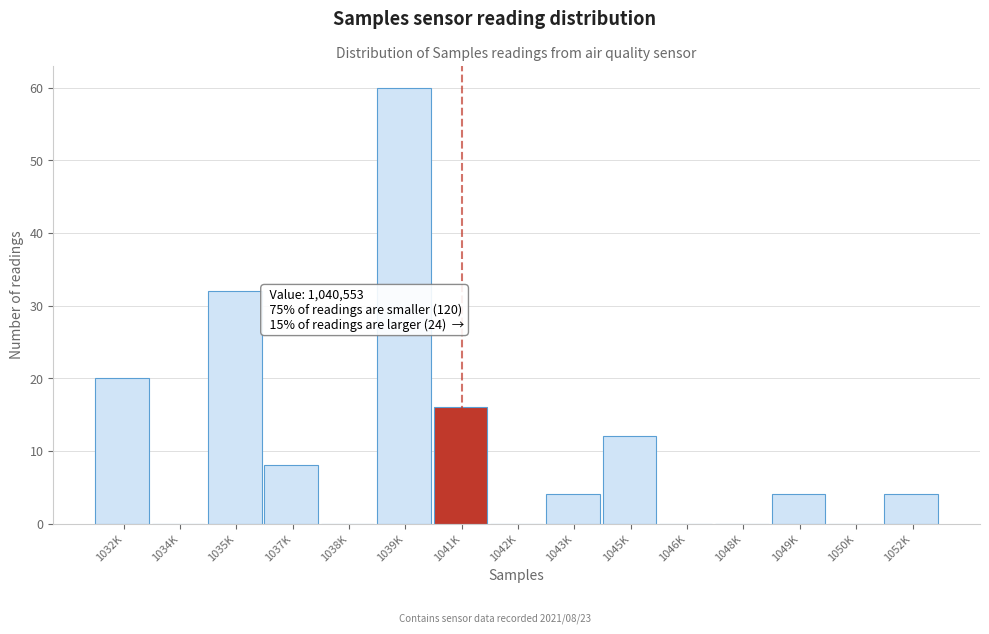

Reading left to right, transcribe all the data shown in this chart.

1032K=20	1034K=0	1035K=32	1037K=8	1038K=0	1039K=60	1041K=16	1042K=0	1043K=4	1045K=12	1046K=0	1048K=0	1049K=4	1050K=0	1052K=4